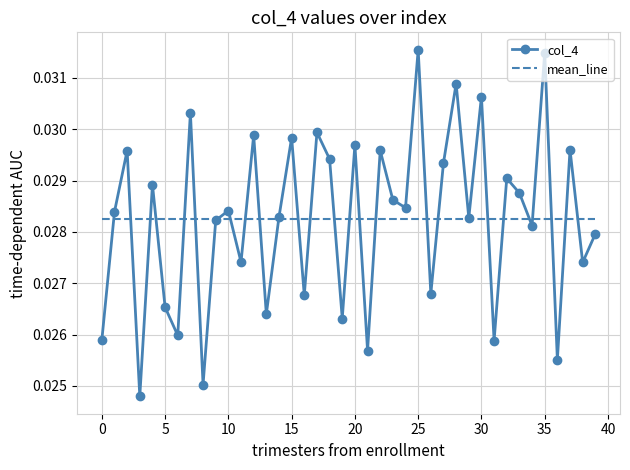

List the series in order of their peak value, lowest first.

mean_line, col_4